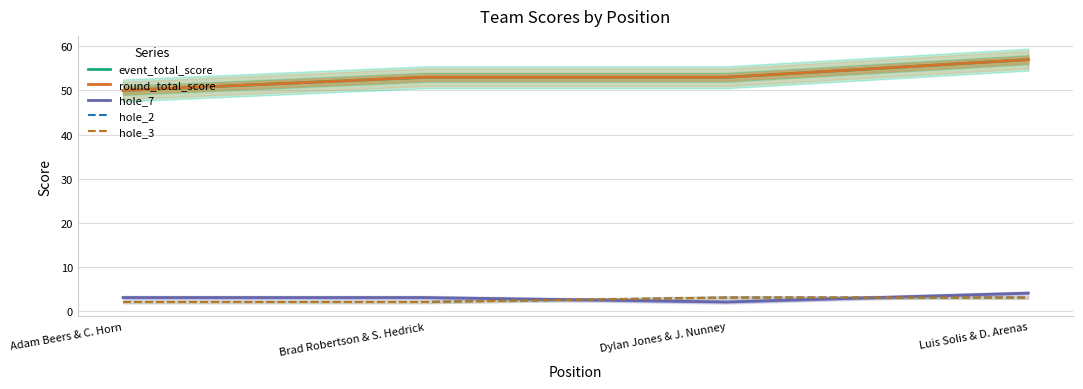

Which series ends up on top after the final intersection of hole_2 and hole_7?

hole_7